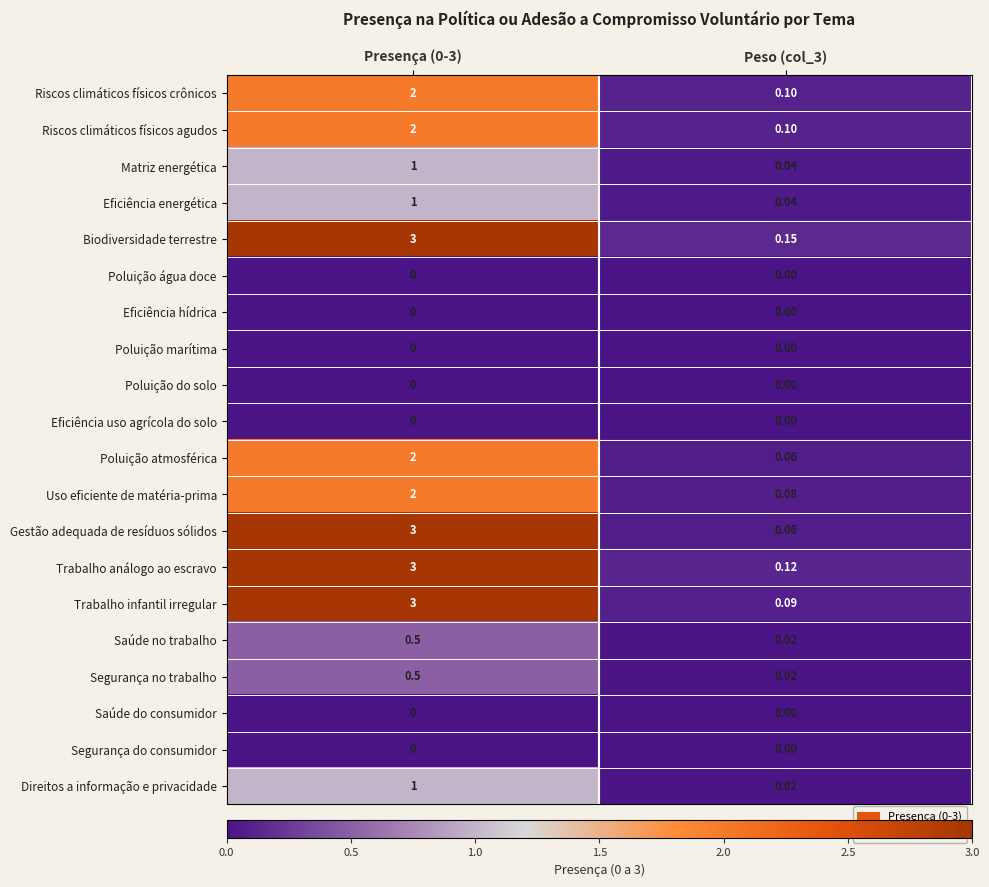

What is the total value across all series at Peso (col_3)?

0.9